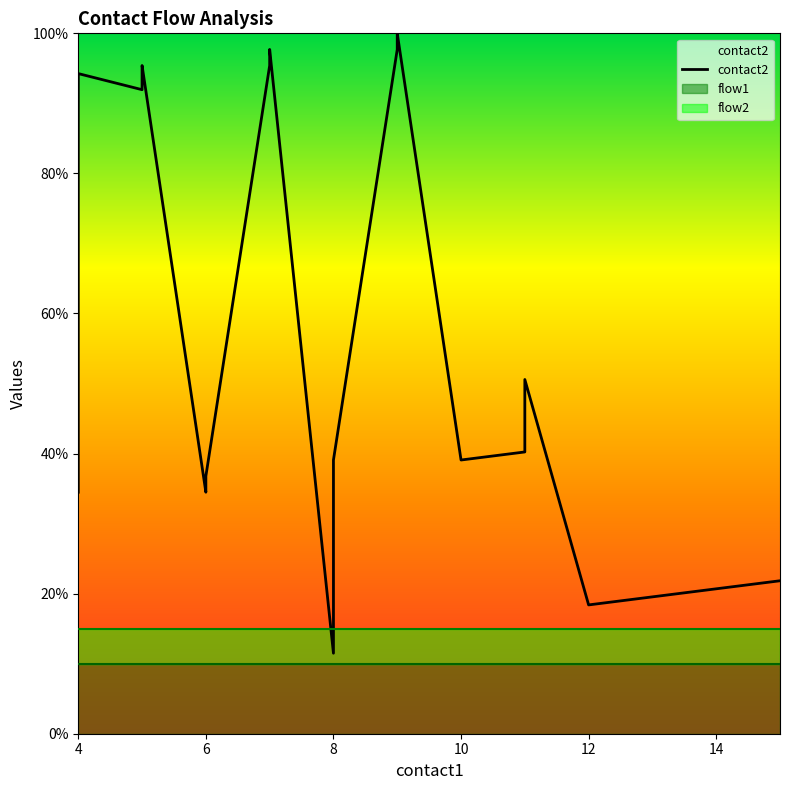

True or false: the data shows 95.4 at 7.

True